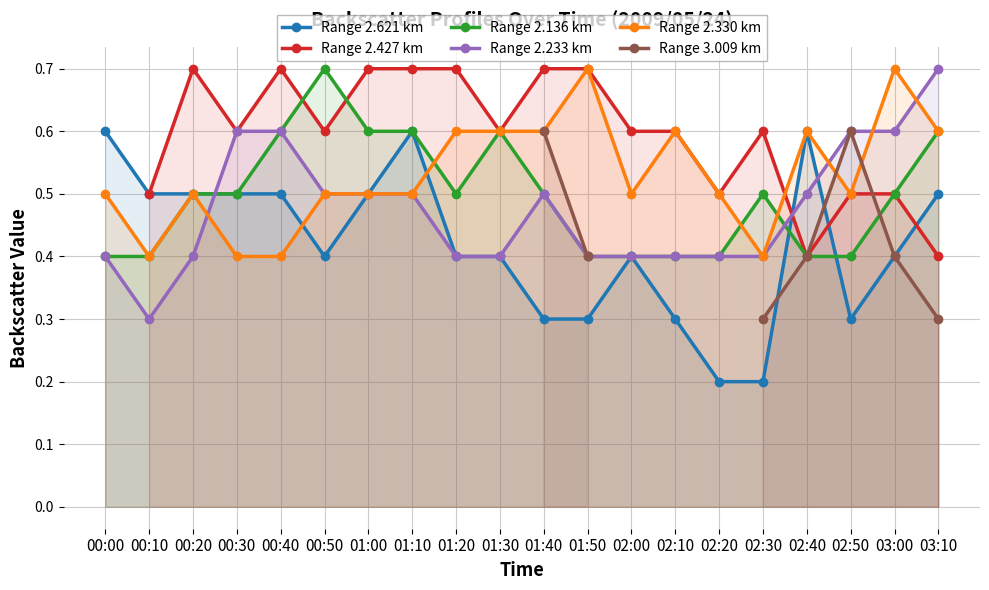

Is it true that Range 2.233 km equals 0.7 at 01:50?

False